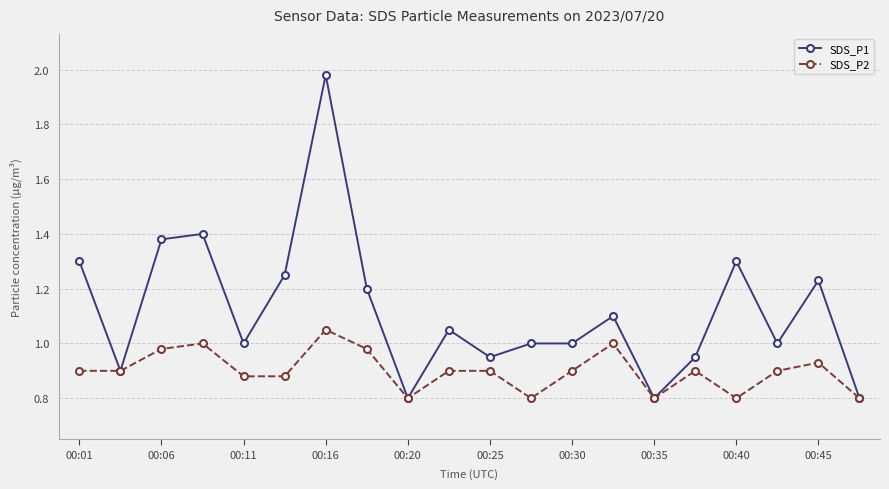

Rank the series by their maximum value, from highest to lowest.

SDS_P1, SDS_P2